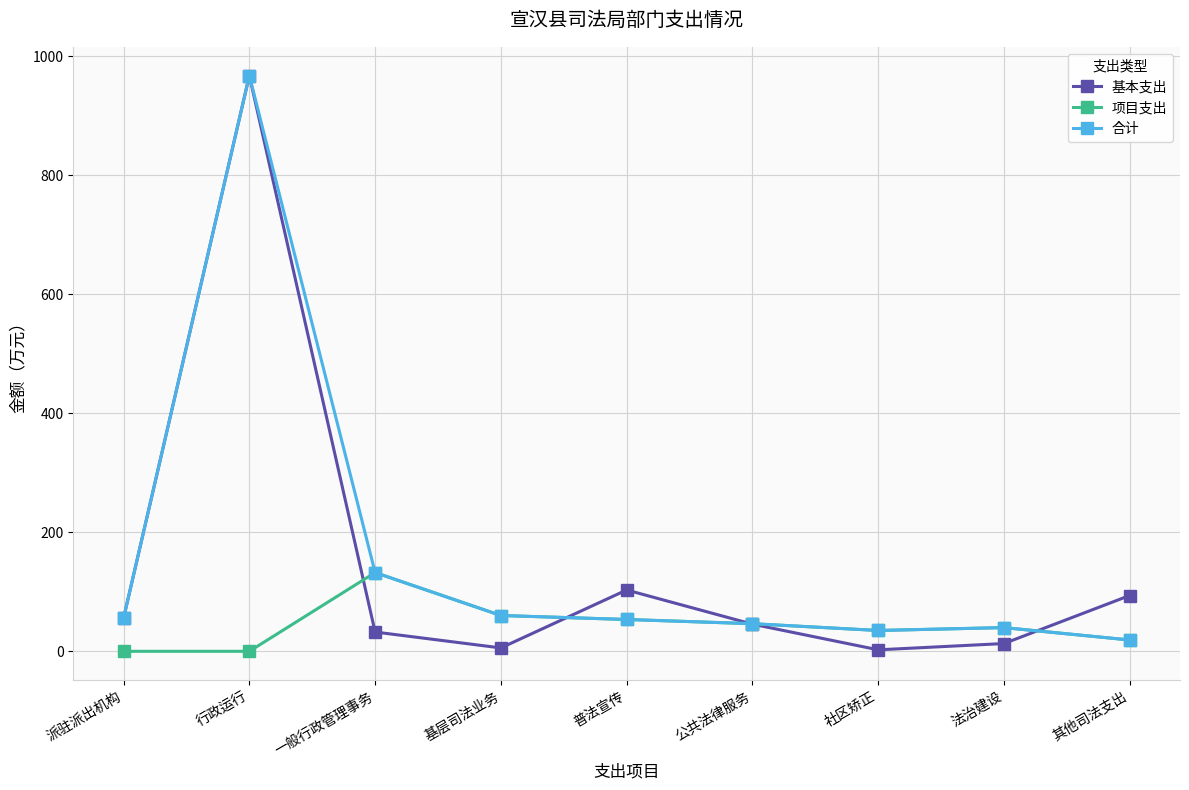

What value does the 合计 series have at 派驻派出机构?

55.9